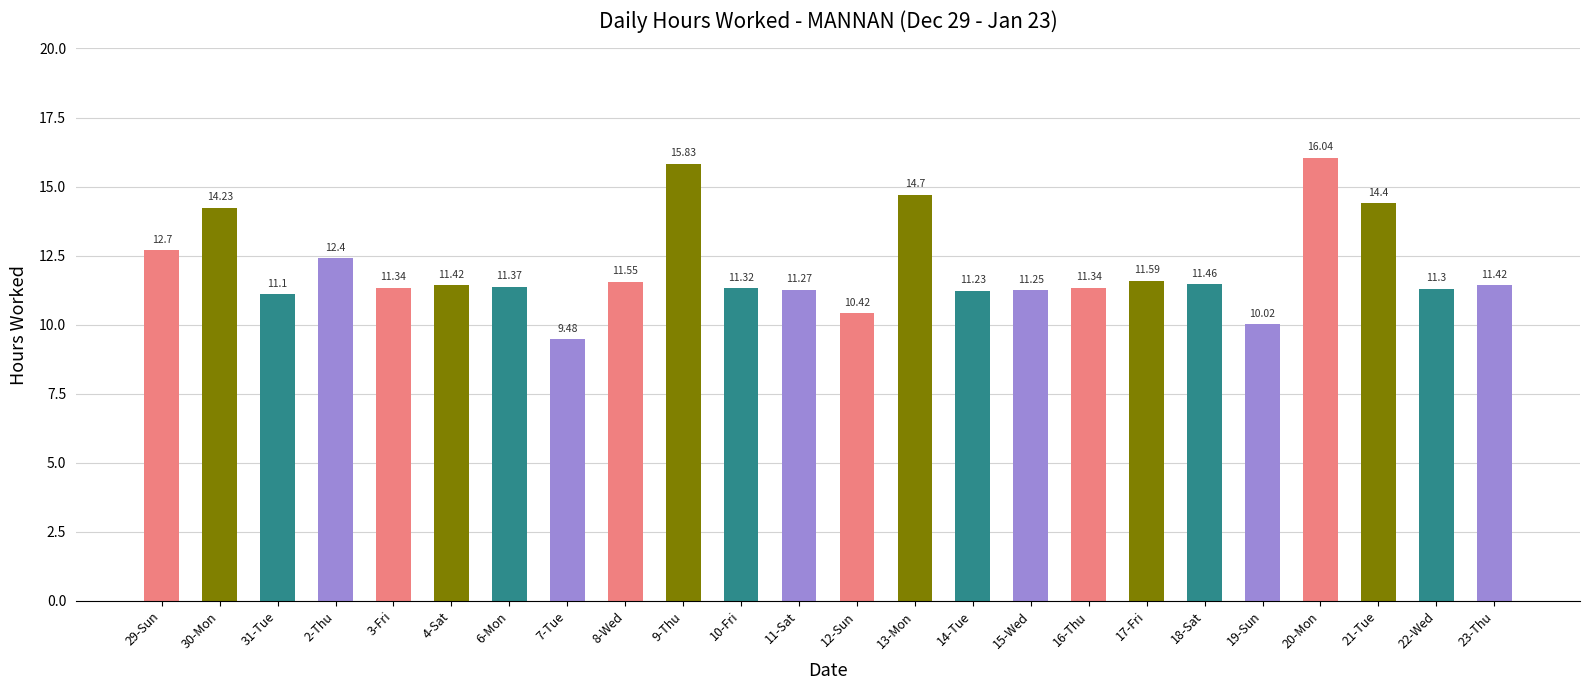

What is the ratio of the value at 13-Mon to the value at 12-Sun?

1.4